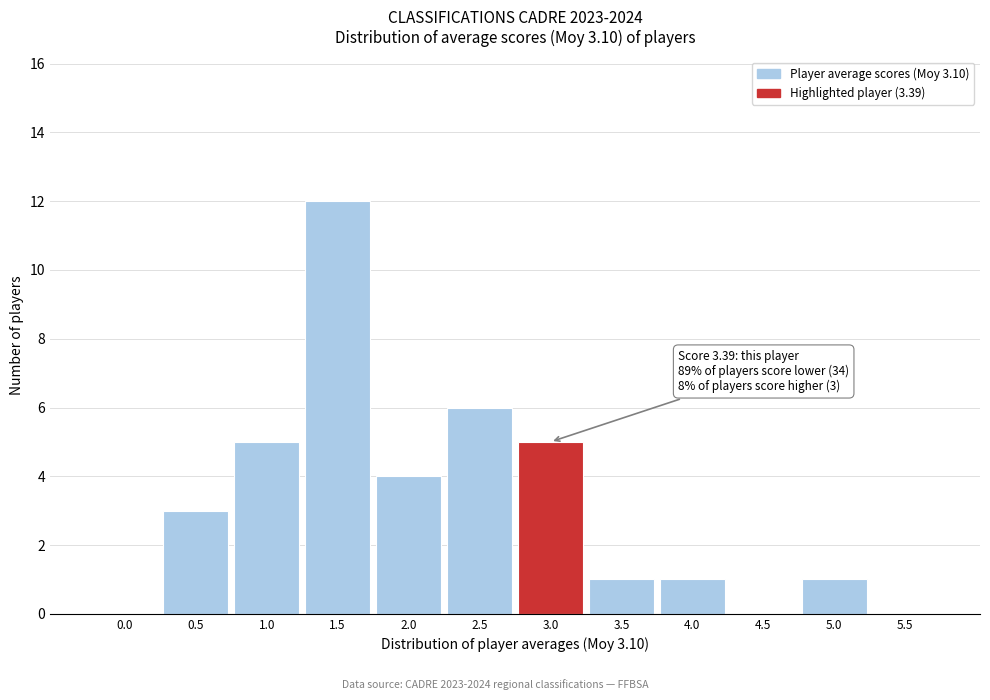

Reading right to left, list all the values displayed in this chart.

5.5=0	5.0=1	4.5=0	4.0=1	3.5=1	3.0=5	2.5=6	2.0=4	1.5=12	1.0=5	0.5=3	0.0=0